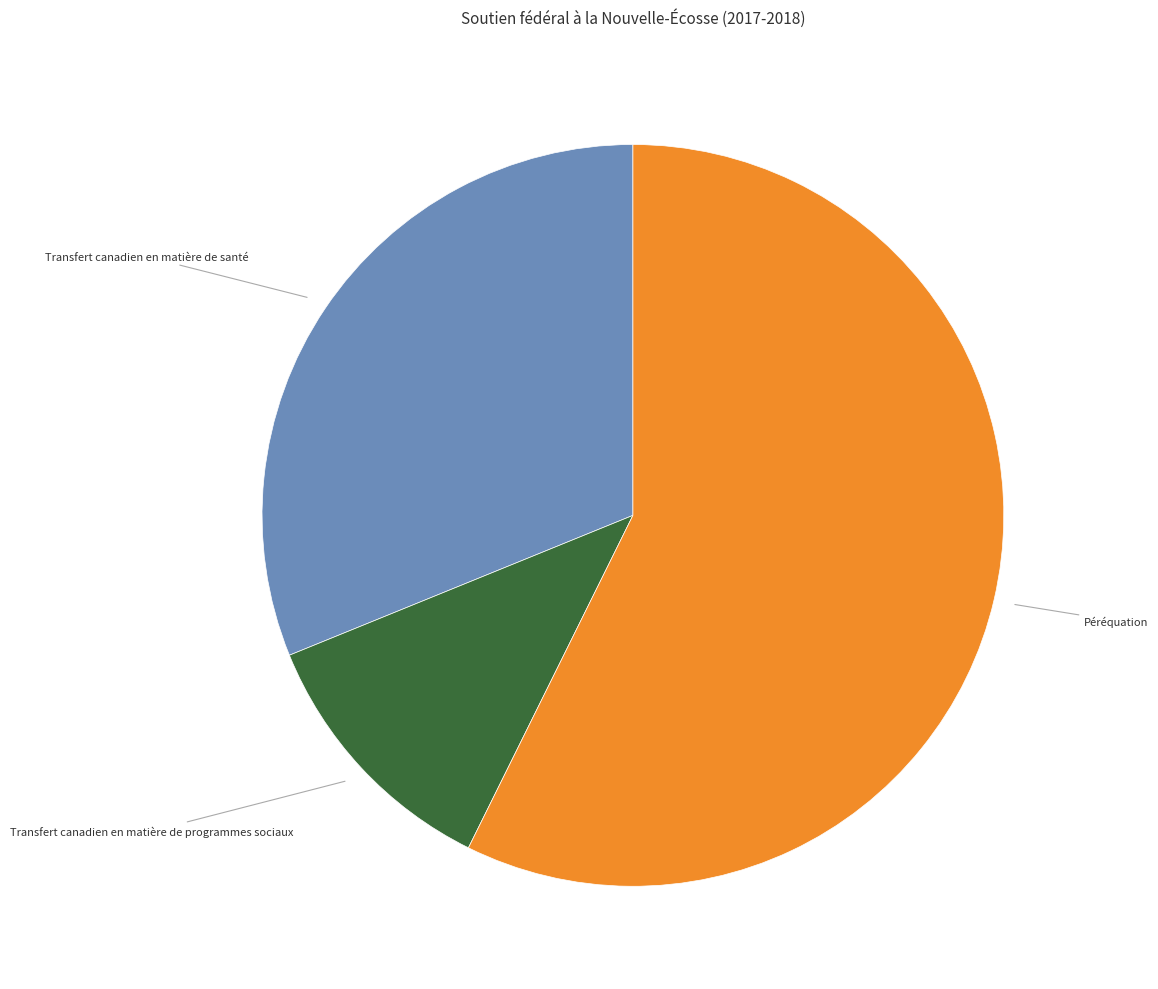

Which has a higher value, Transfert canadien en matière de programmes sociaux or Transfert canadien en matière de santé?

Transfert canadien en matière de santé